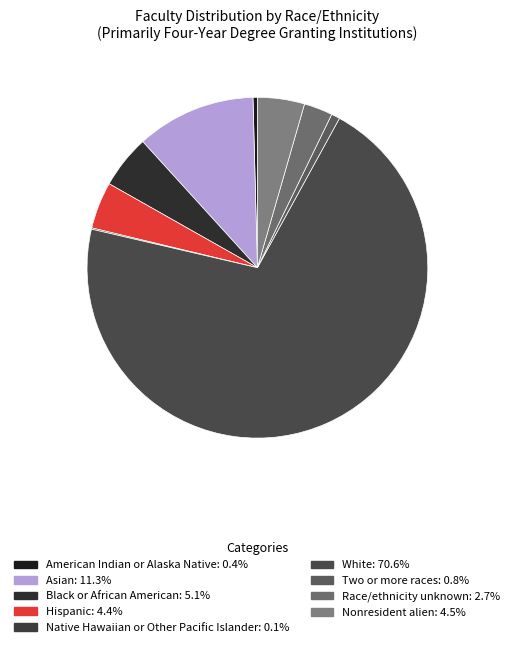

Is it true that Race/ethnicity unknown is 16% of the pie?

False